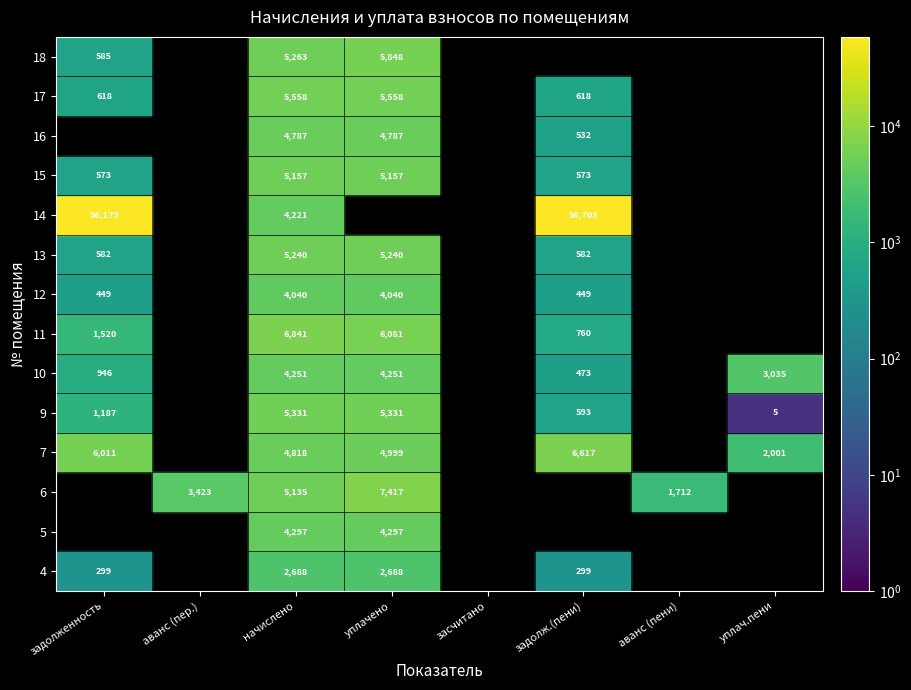

What is the total value across all series at 2?

67626.7